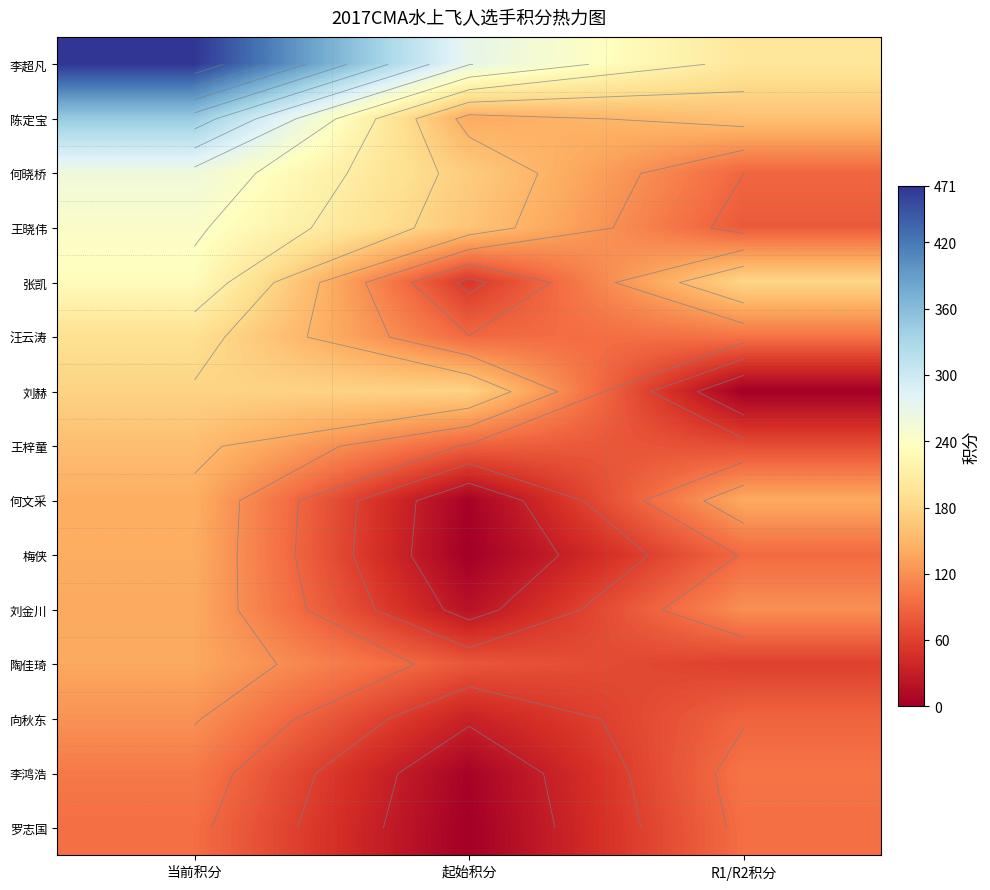

The value of 梅侠 at 当前积分 is 142. True or false?

True